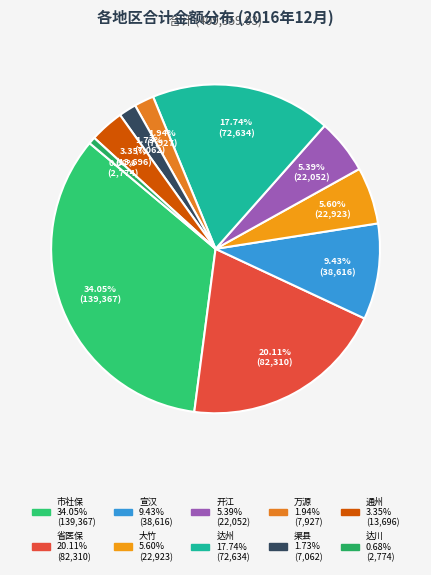

How many slices are in this pie chart?

10